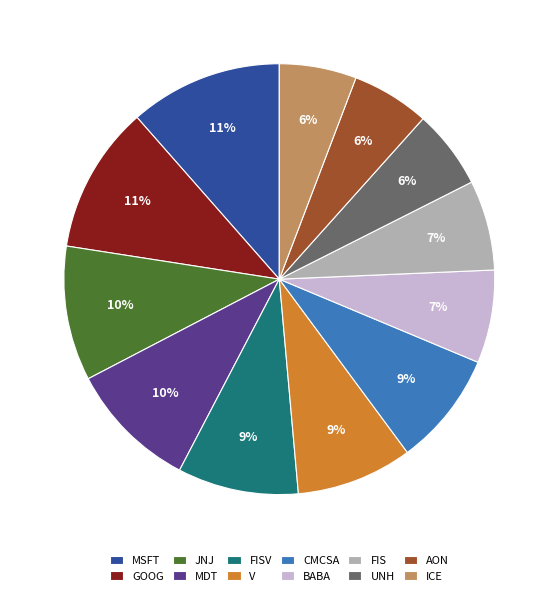

What is the ratio of the value at BABA to the value at MDT?

0.7